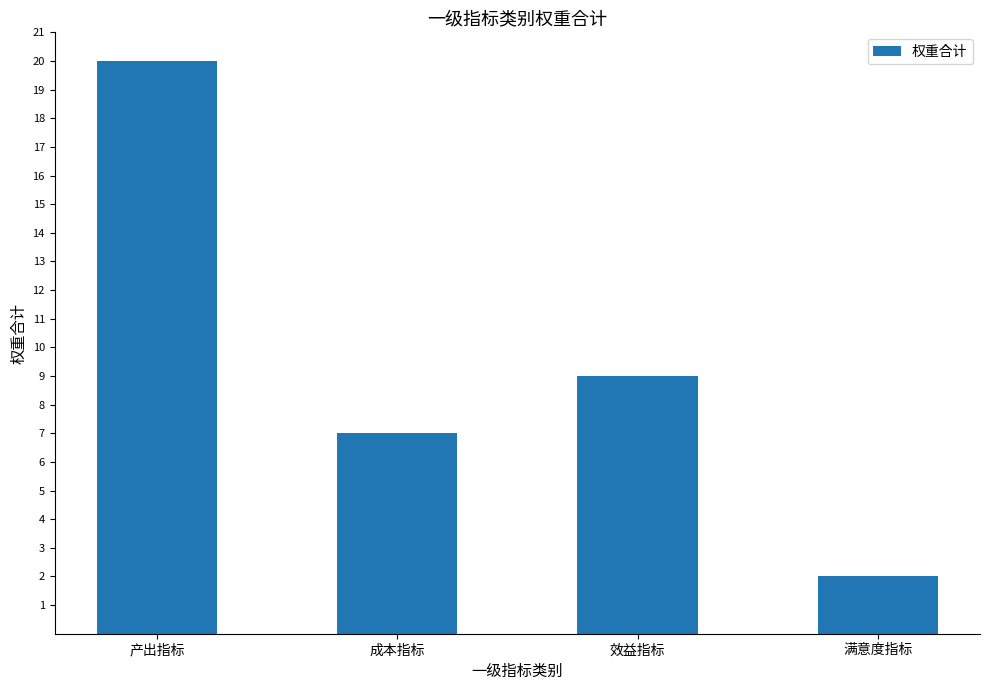

What is the label of the 4th bar from the left?

满意度指标